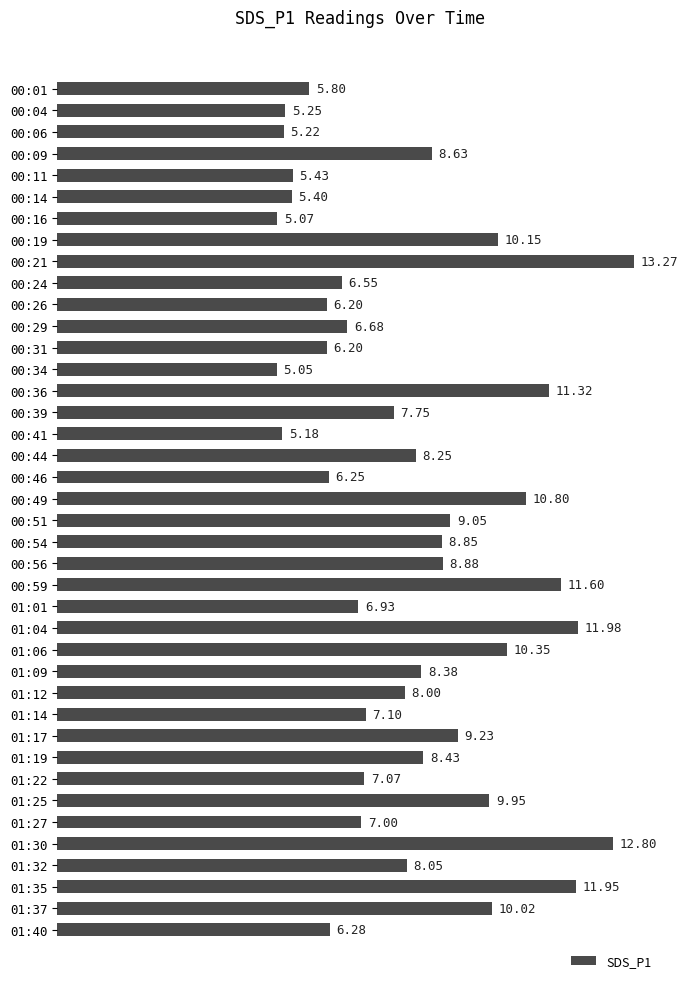

What is the change in value from 00:59 to 01:09?

-3.2